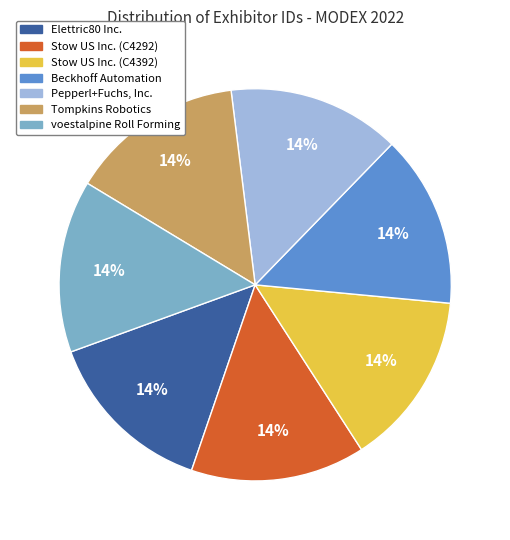

Count the number of slices in the pie.

7